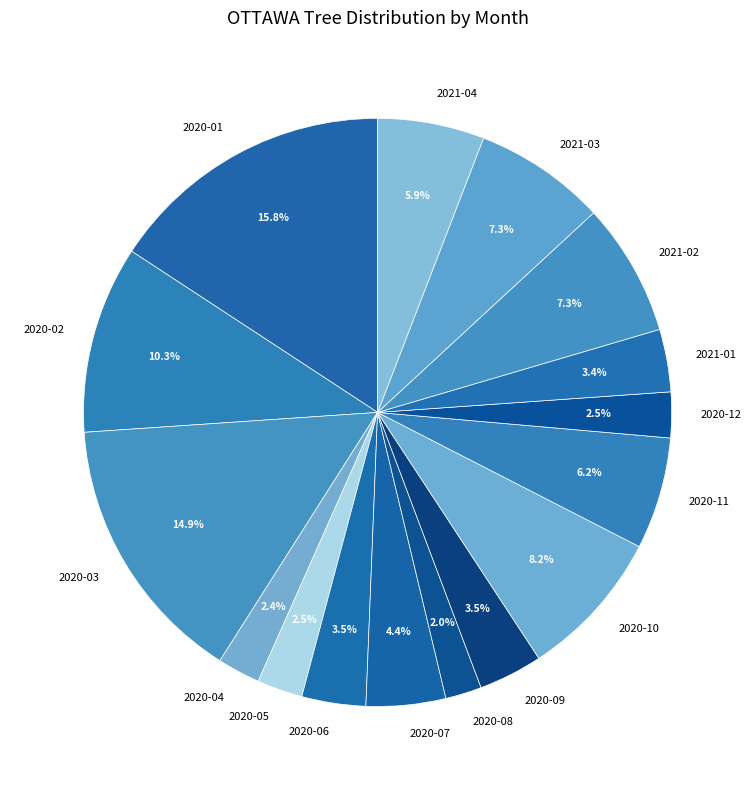

Does any single category account for the majority?

No